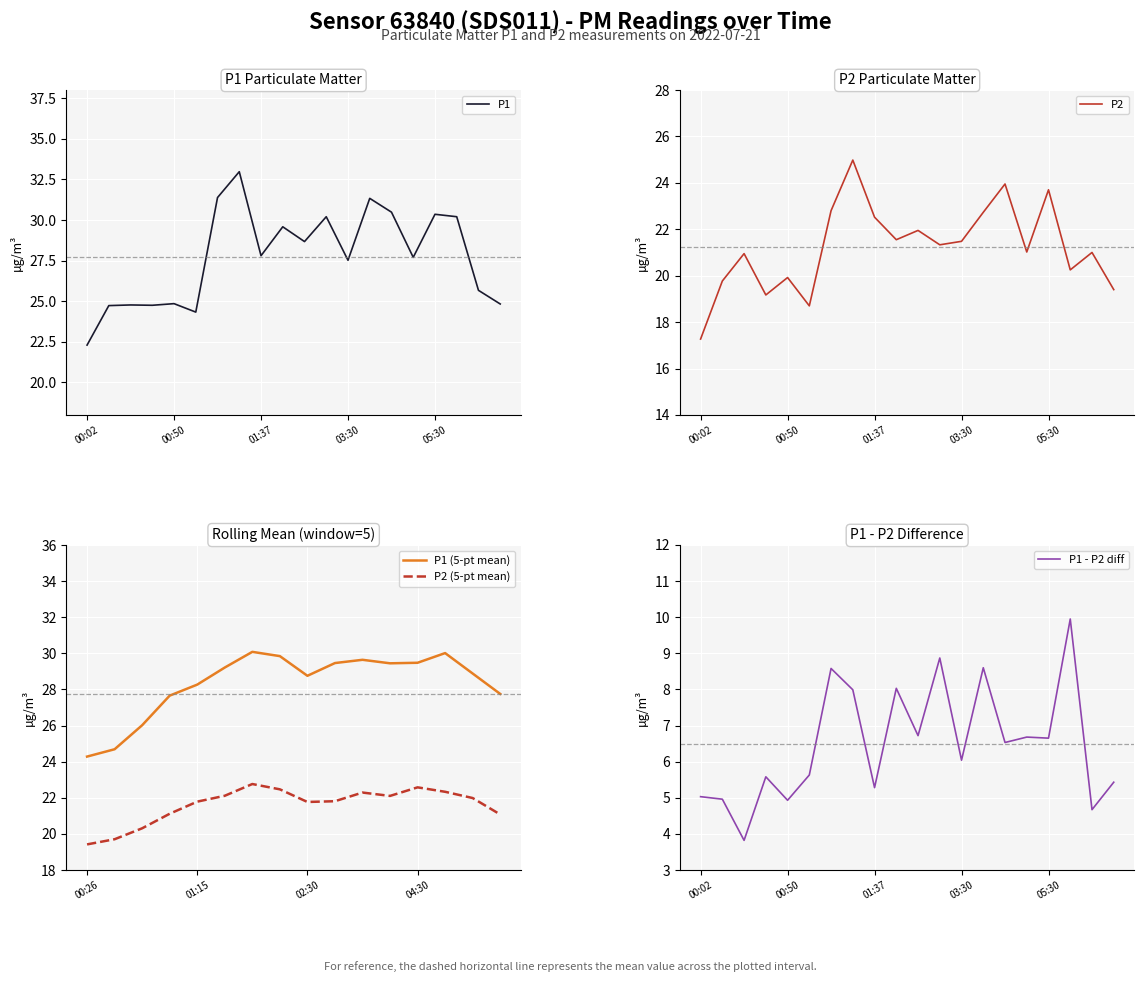

Which series has the largest total across all categories?

P1